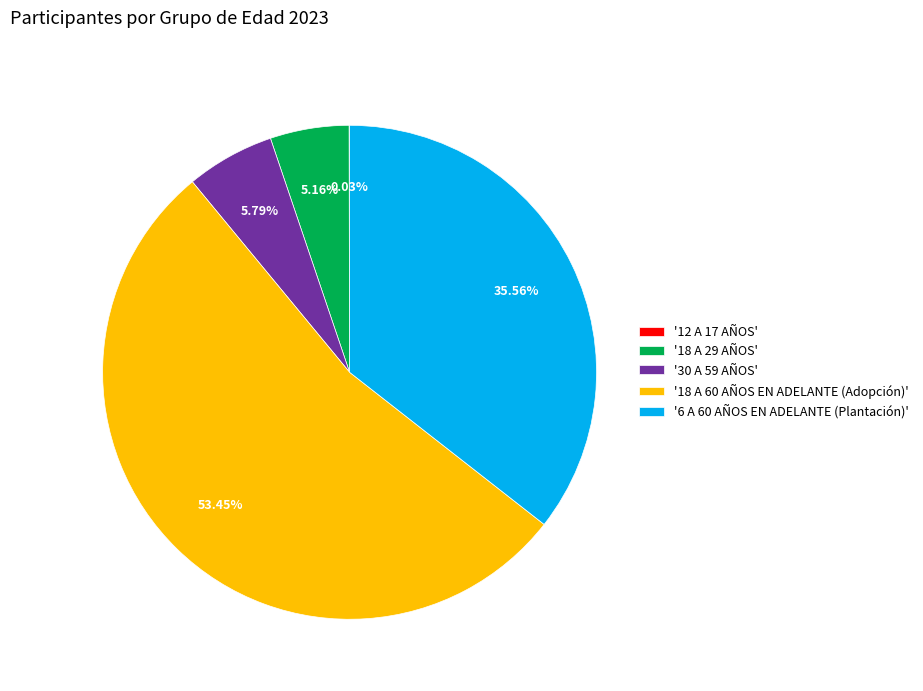

Is there a majority slice in this chart?

Yes